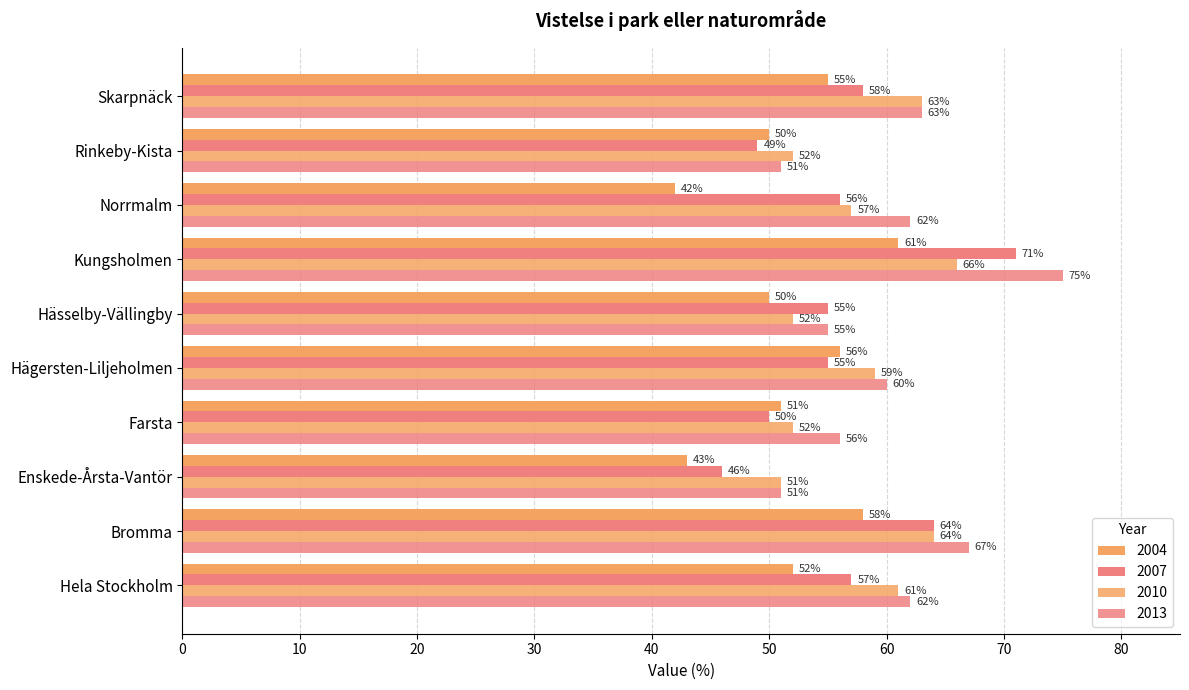

Reading right to left, transcribe all the data shown in this chart.

2004: Skarpnäck=55	Rinkeby-Kista=50	Norrmalm=42	Kungsholmen=61	Hässelby-Vällingby=50	Hägersten-Liljeholmen=56	Farsta=51	Enskede-Årsta-Vantör=43	Bromma=58	Hela Stockholm=52
2007: Skarpnäck=58	Rinkeby-Kista=49	Norrmalm=56	Kungsholmen=71	Hässelby-Vällingby=55	Hägersten-Liljeholmen=55	Farsta=50	Enskede-Årsta-Vantör=46	Bromma=64	Hela Stockholm=57
2010: Skarpnäck=63	Rinkeby-Kista=52	Norrmalm=57	Kungsholmen=66	Hässelby-Vällingby=52	Hägersten-Liljeholmen=59	Farsta=52	Enskede-Årsta-Vantör=51	Bromma=64	Hela Stockholm=61
2013: Skarpnäck=63	Rinkeby-Kista=51	Norrmalm=62	Kungsholmen=75	Hässelby-Vällingby=55	Hägersten-Liljeholmen=60	Farsta=56	Enskede-Årsta-Vantör=51	Bromma=67	Hela Stockholm=62